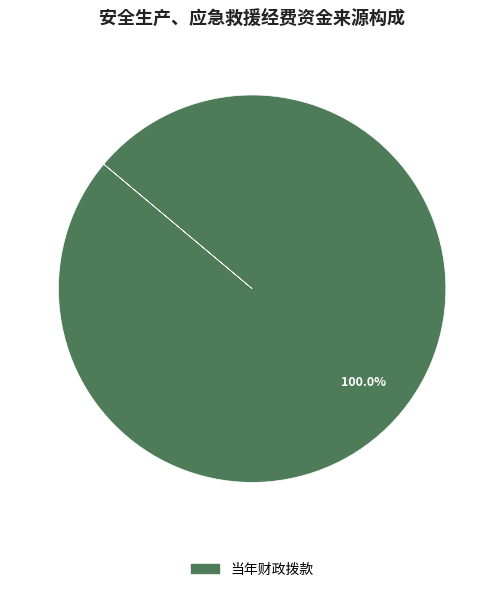

Which slice represents more than half of the pie?

当年财政拨款